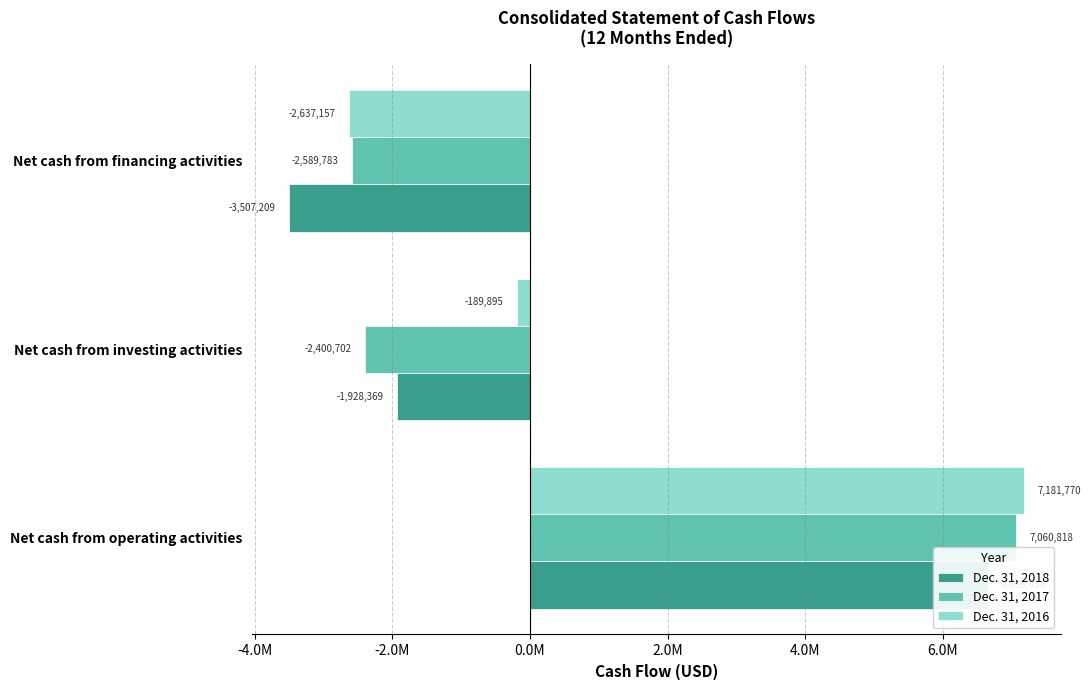

Which series has the largest total across all categories?

Dec. 31, 2016